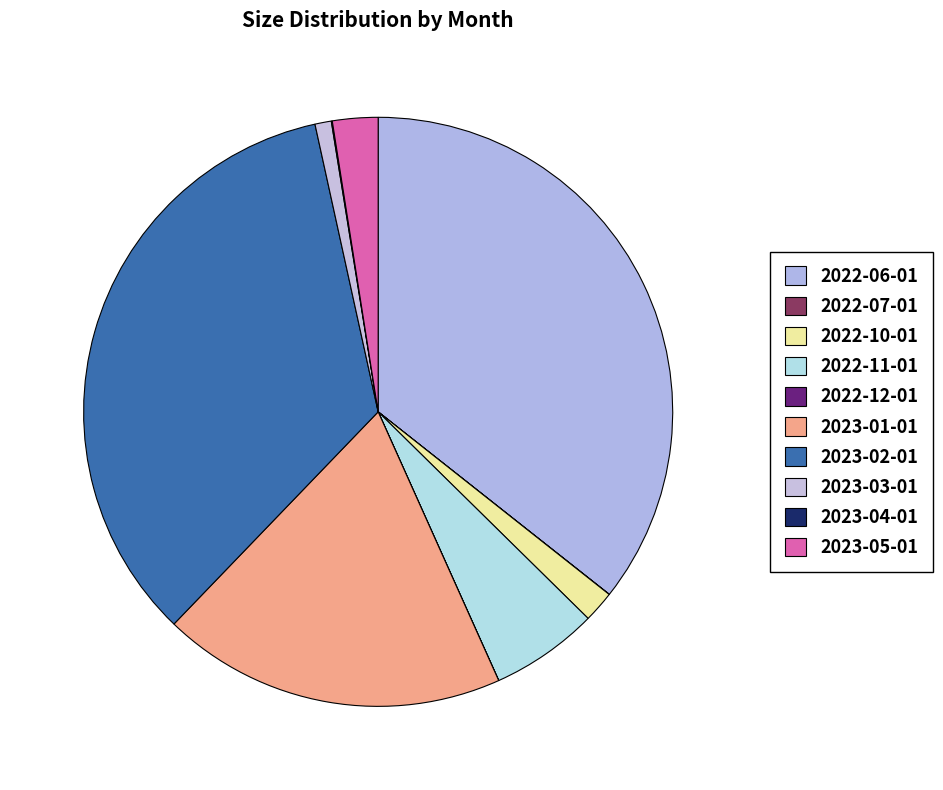

What percentage is the 2022-06-01 slice, to the nearest percent?

36%